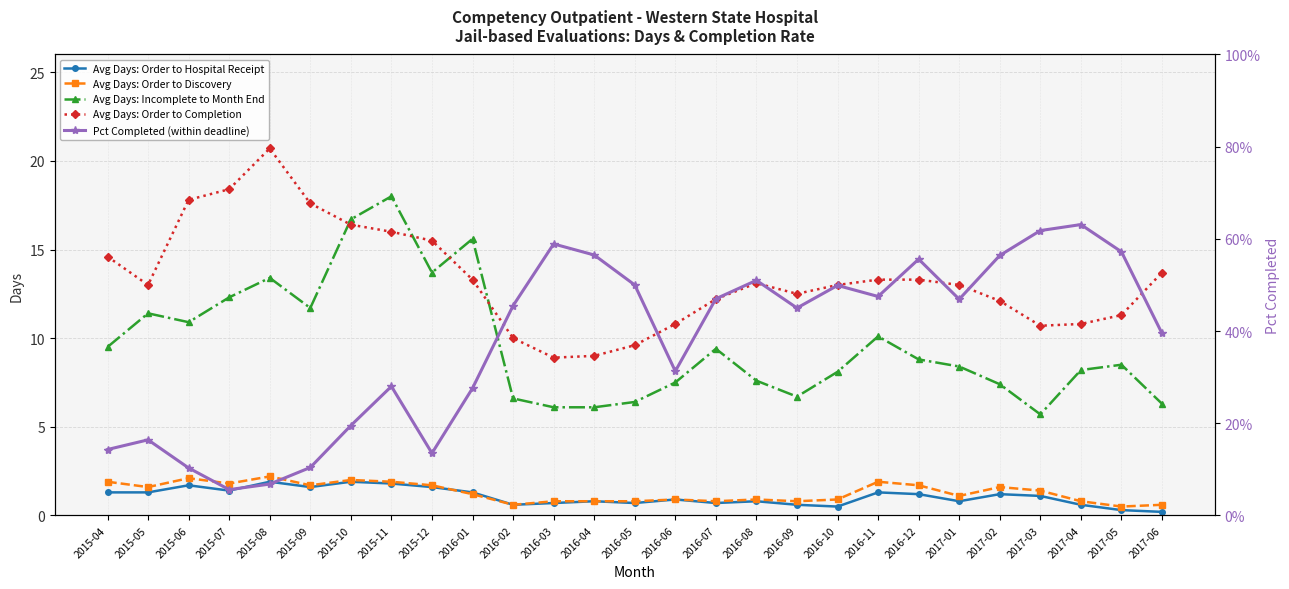

At which label is Avg Days: Order to Completion closest to 14?

2017-06